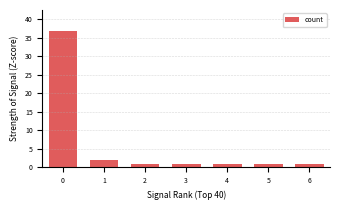

What is the value of the 1st bar from the left?

37